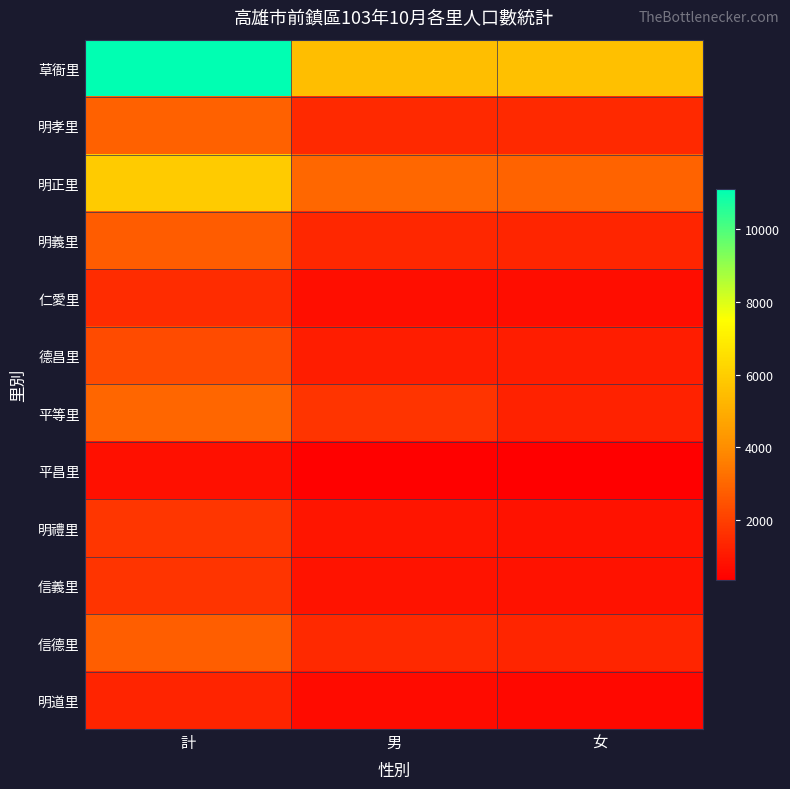

At 計, list the series in order from largest to smallest.

草衙里, 明正里, 平等里, 明孝里, 信德里, 明義里, 德昌里, 明禮里, 信義里, 仁愛里, 明道里, 平昌里